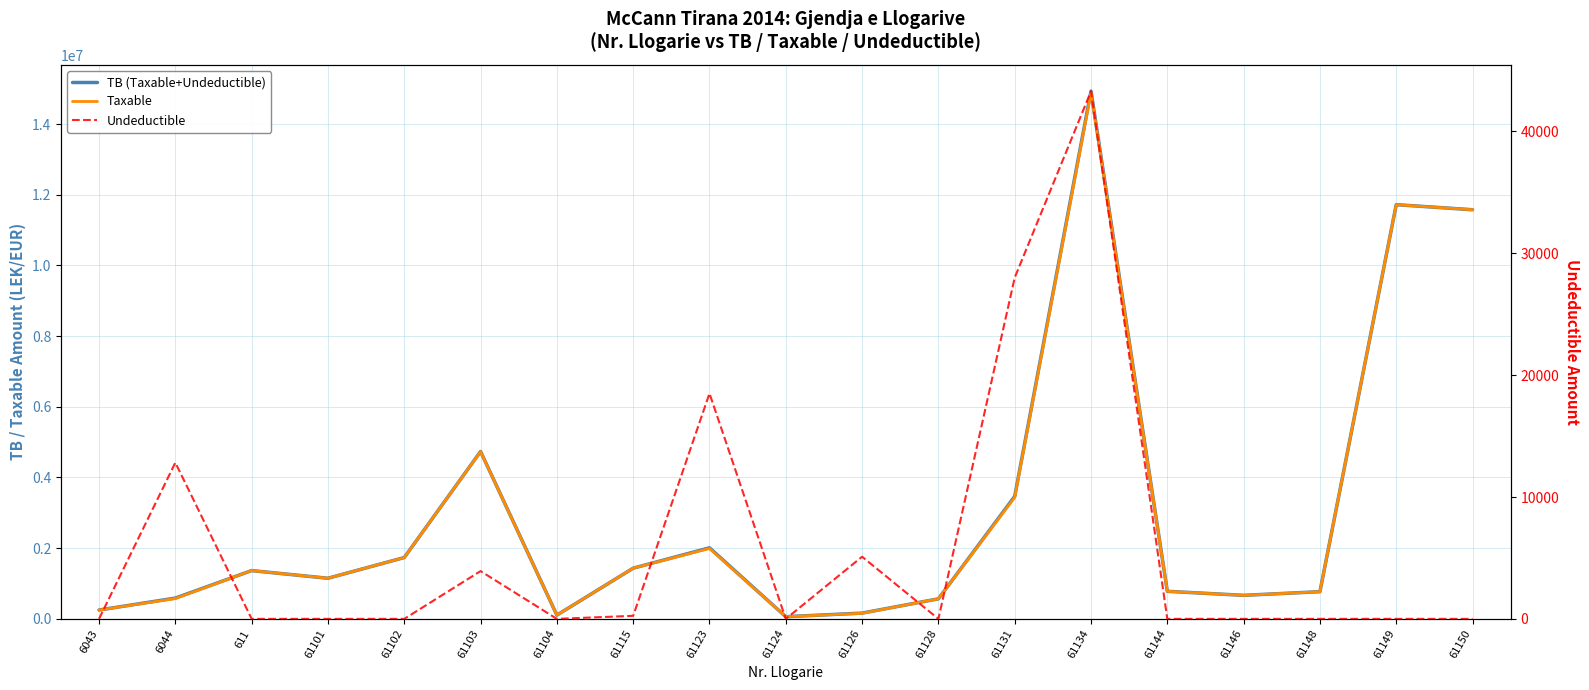

What is the difference between the highest and lowest values at 61124?

61813.2